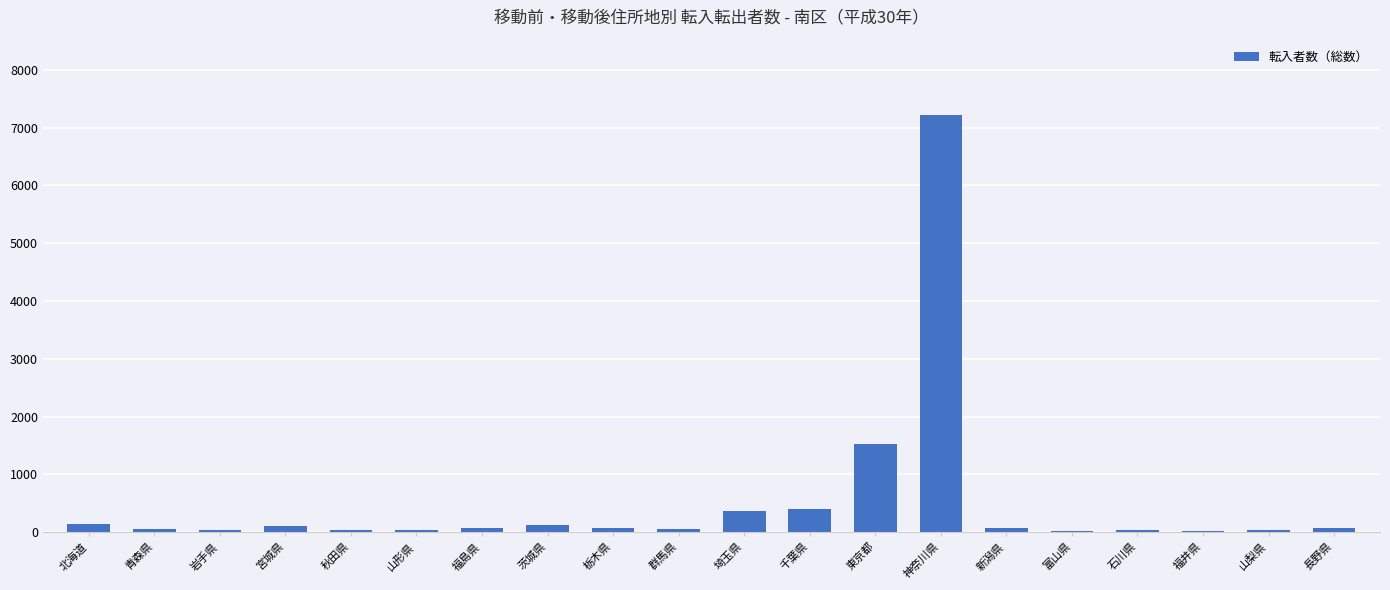

What value does the data have at 群馬県, to the nearest 100?

100